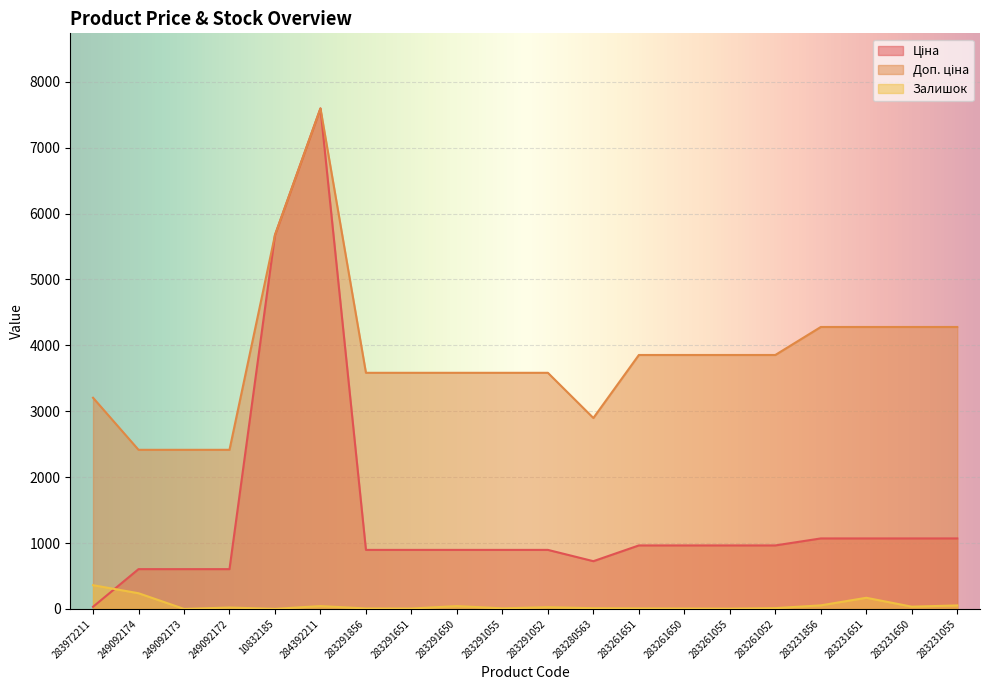

Rank the series at 283231055 from highest to lowest value.

Доп. ціна, Ціна, Залишок